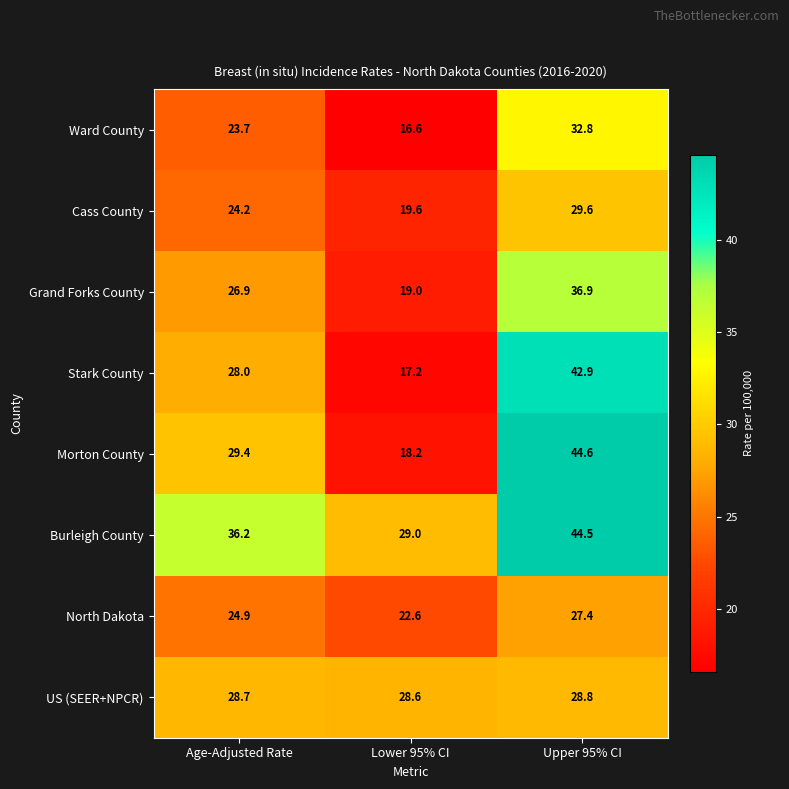

What is the smallest value displayed?

16.6